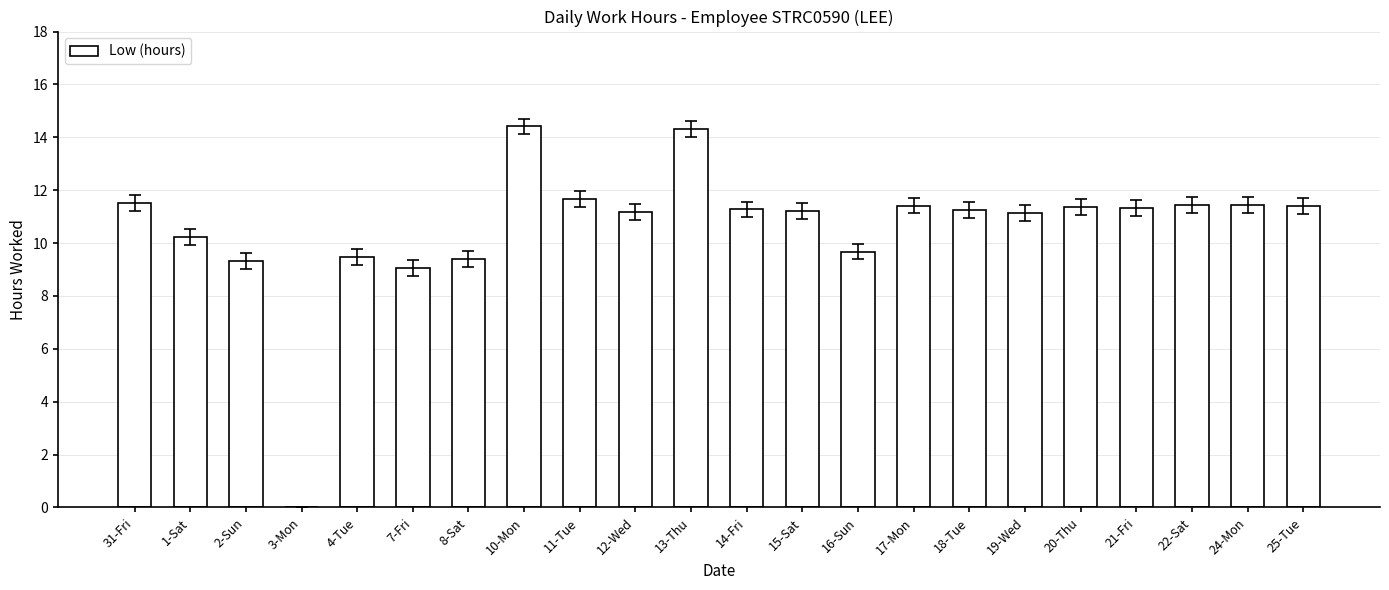

What is the ratio of the value at 24-Mon to the value at 31-Fri?

1.0